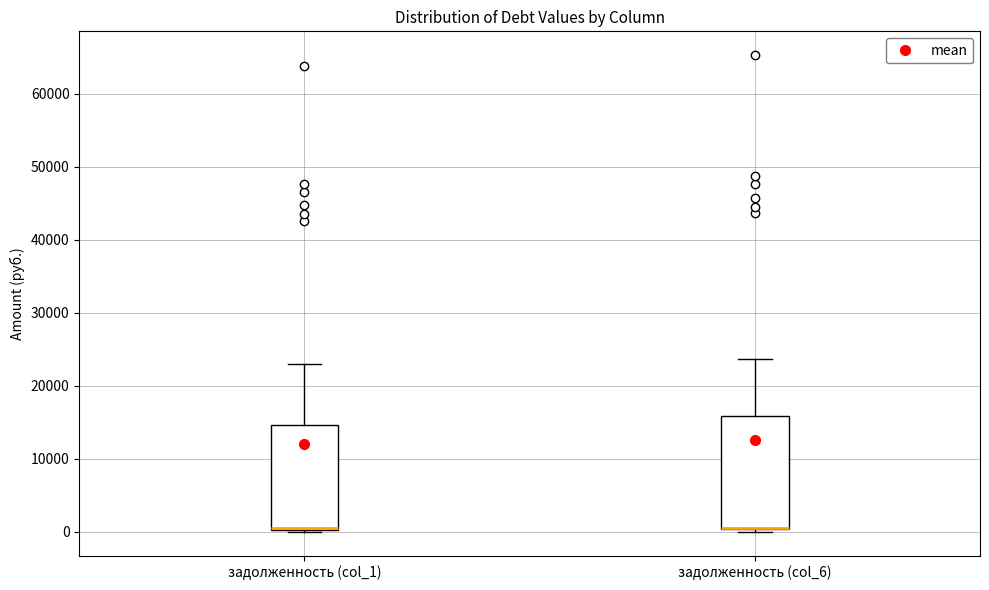

Reading left to right, read every box against the y-axis: the position of its median line, the range the box covers, and the ends of its whiskers. The values are not printed on the chart, so give them approximately, as read against the axis.

задолженность (col_1): median 1000 (drawn on the box's lower edge), box 0 to 15000, whiskers 0 (just below the box's lower edge) to 23000
задолженность (col_6): median 1000 (drawn on the box's lower edge), box 0 to 16000, whiskers 0 (just below the box's lower edge) to 24000